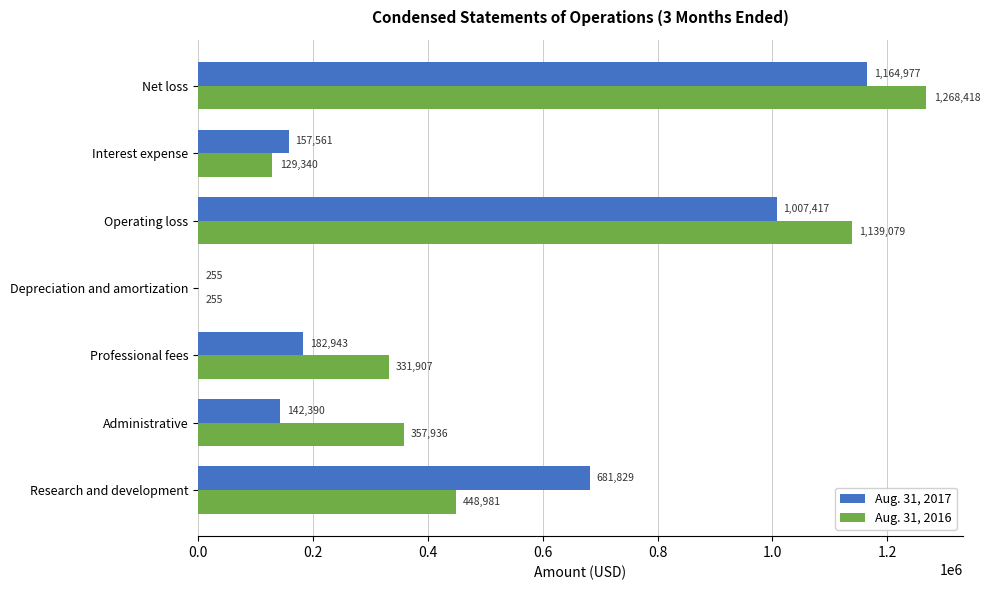

At which category is the sum across all series the highest?

Net loss